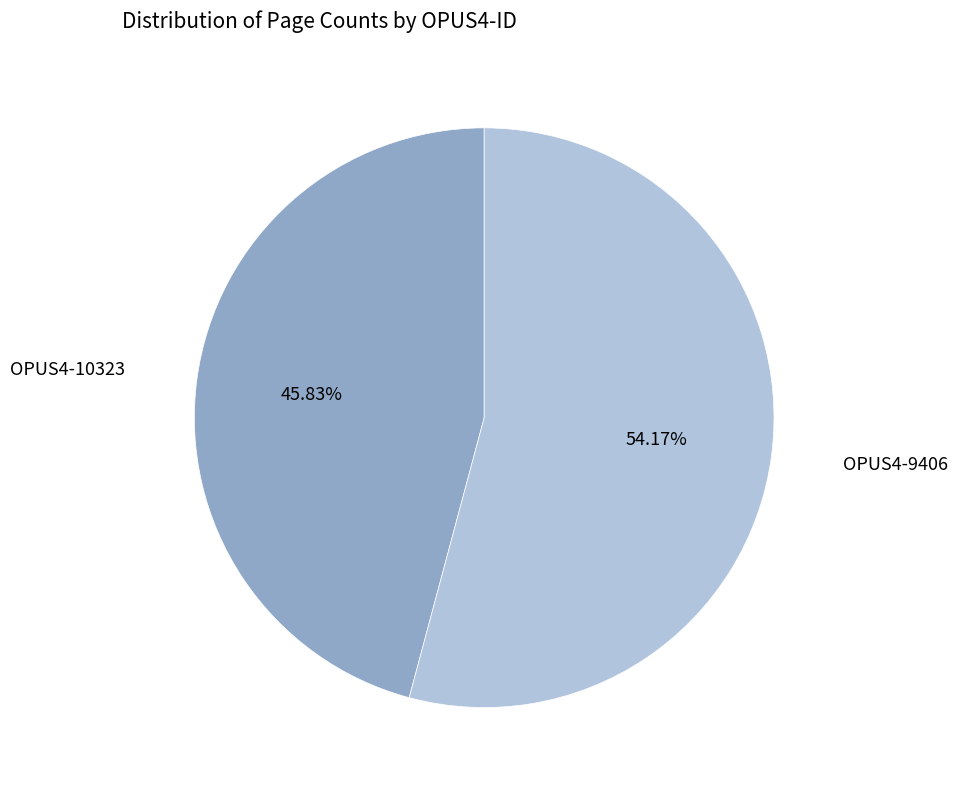

Is there any slice that represents more than half of the pie?

Yes